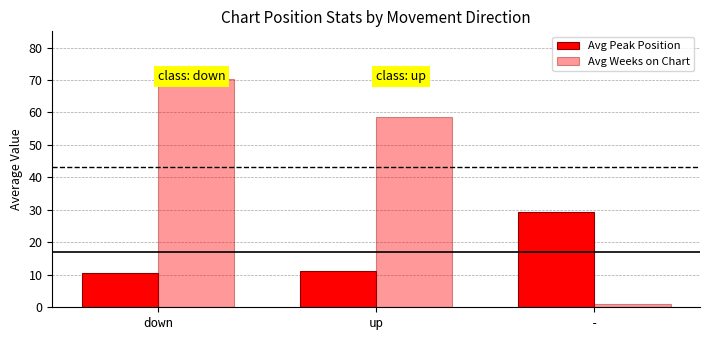

The value of Avg Weeks on Chart at up is 34.8. True or false?

False